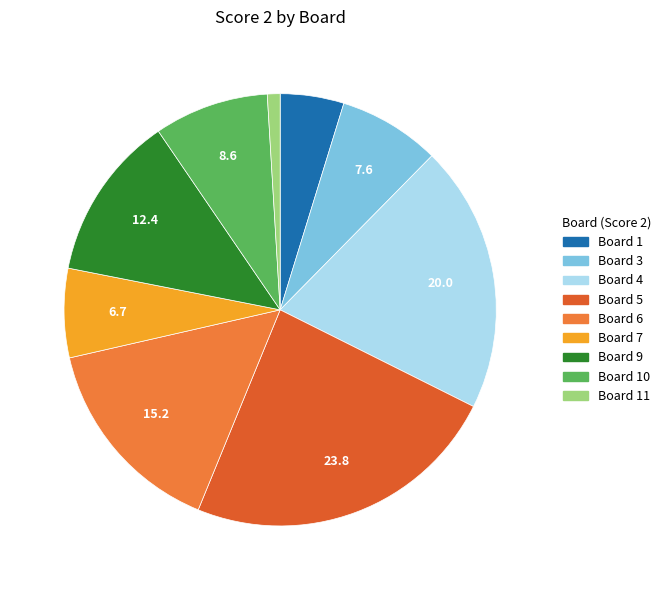

How many slices are in this pie chart?

9